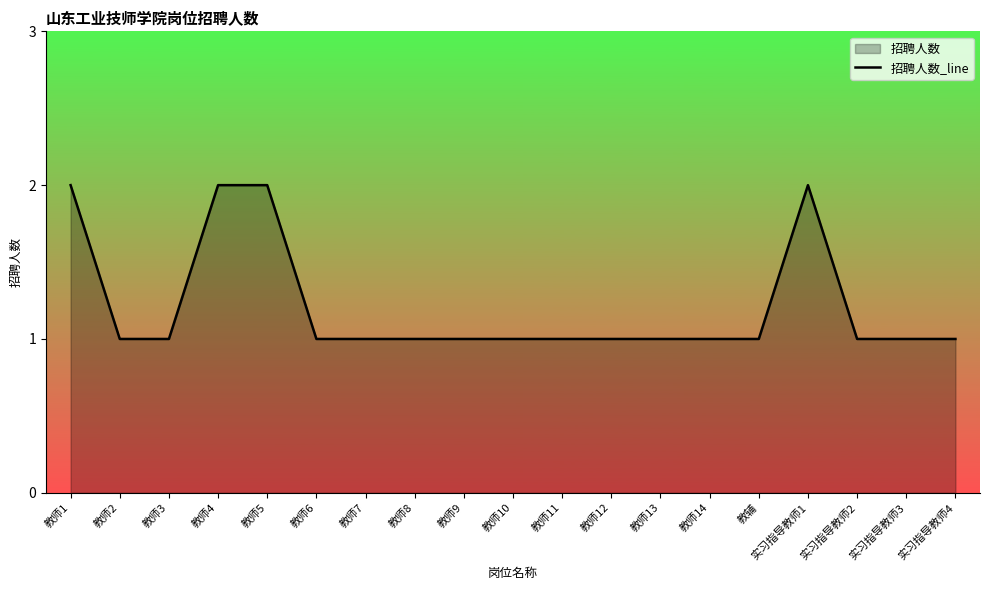

What is the minimum value shown in the chart?

1